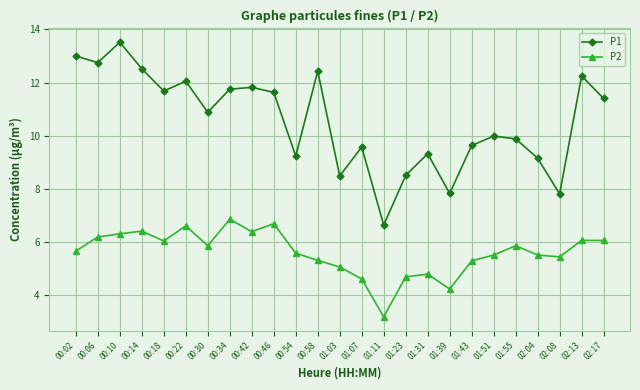

At which category does P2 reach its first local valley?

00:18